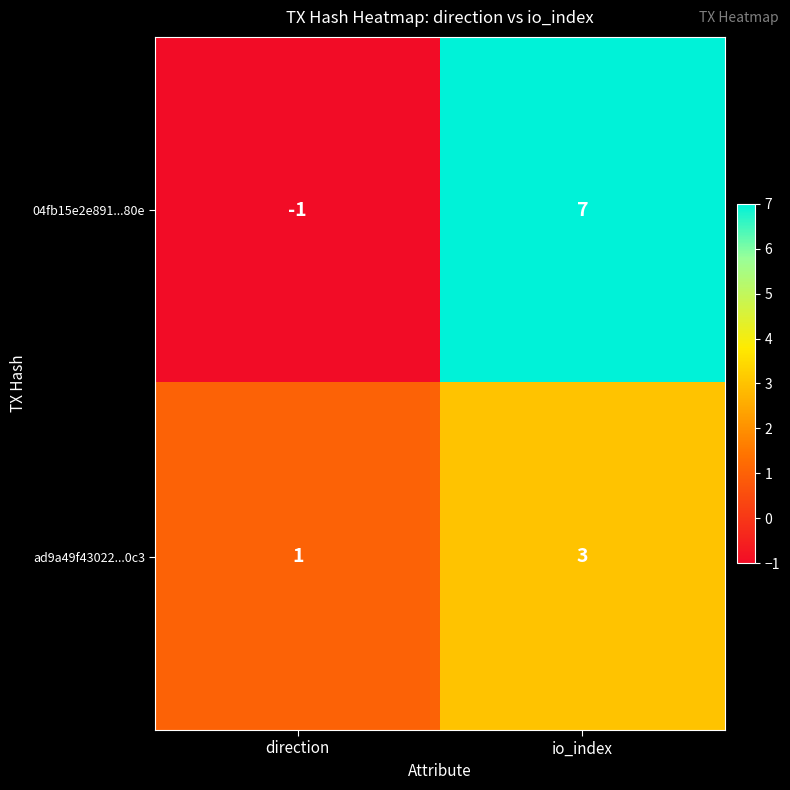

Where is ad9a49f43022...0c3 nearest to the value 2?

direction